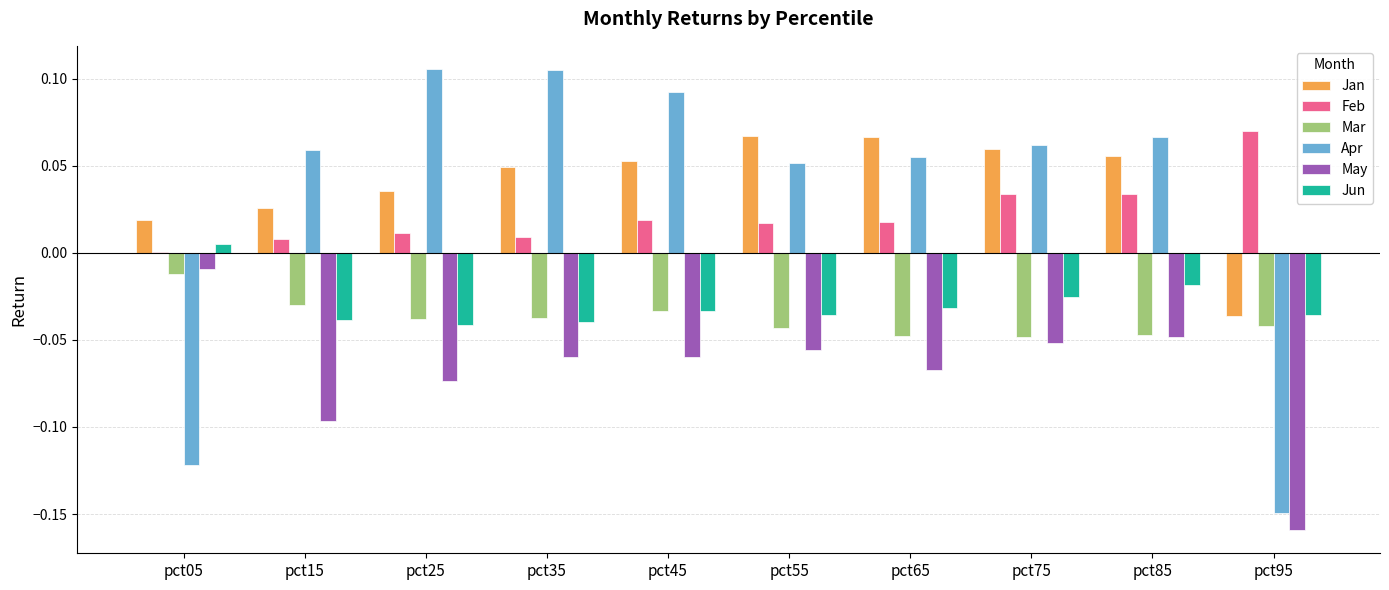

Is it true that Apr equals 0.0 at pct65?

False